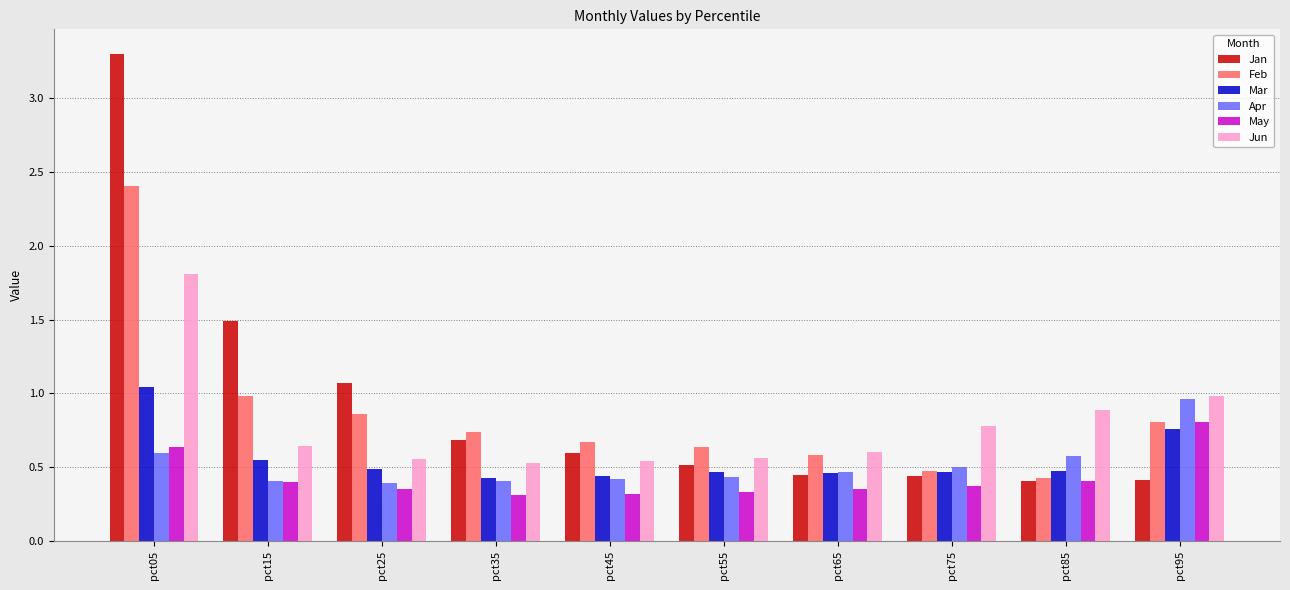

How many categories are shown in the chart?

10